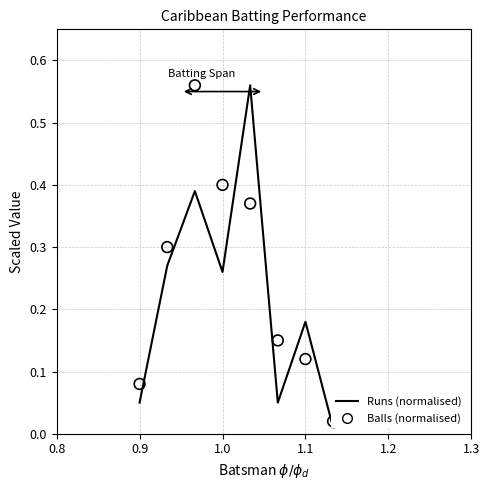

At which category is the sum across all series the highest?

1.0